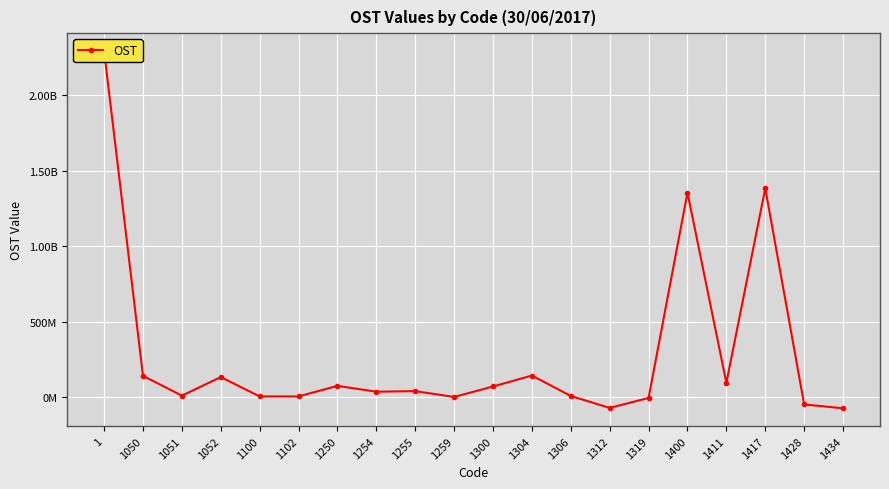

What is the value of the 5th point from the left?

3596837